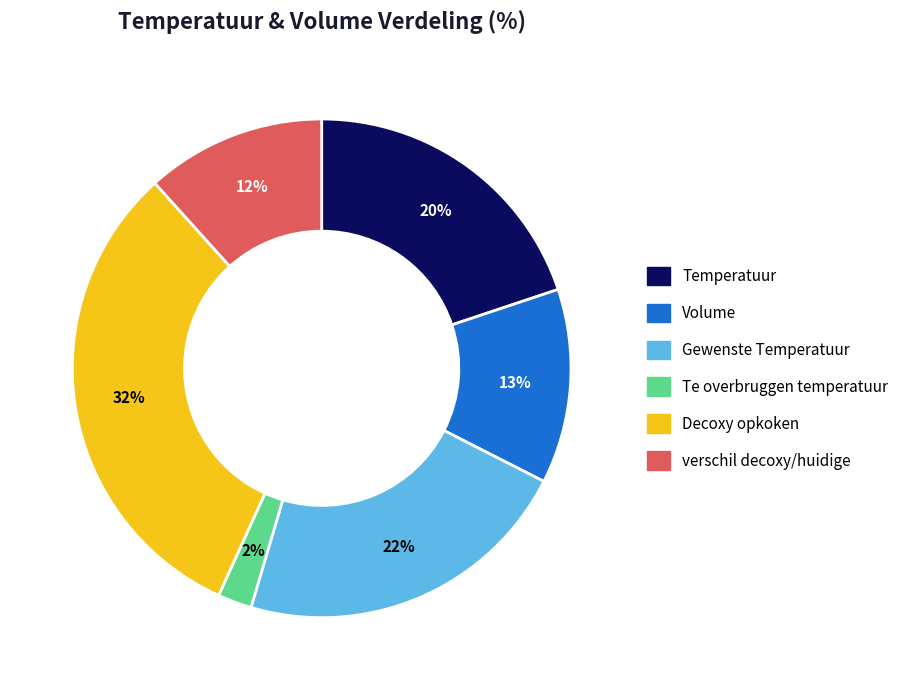

Is it true that Decoxy opkoken is 26% of the pie?

False